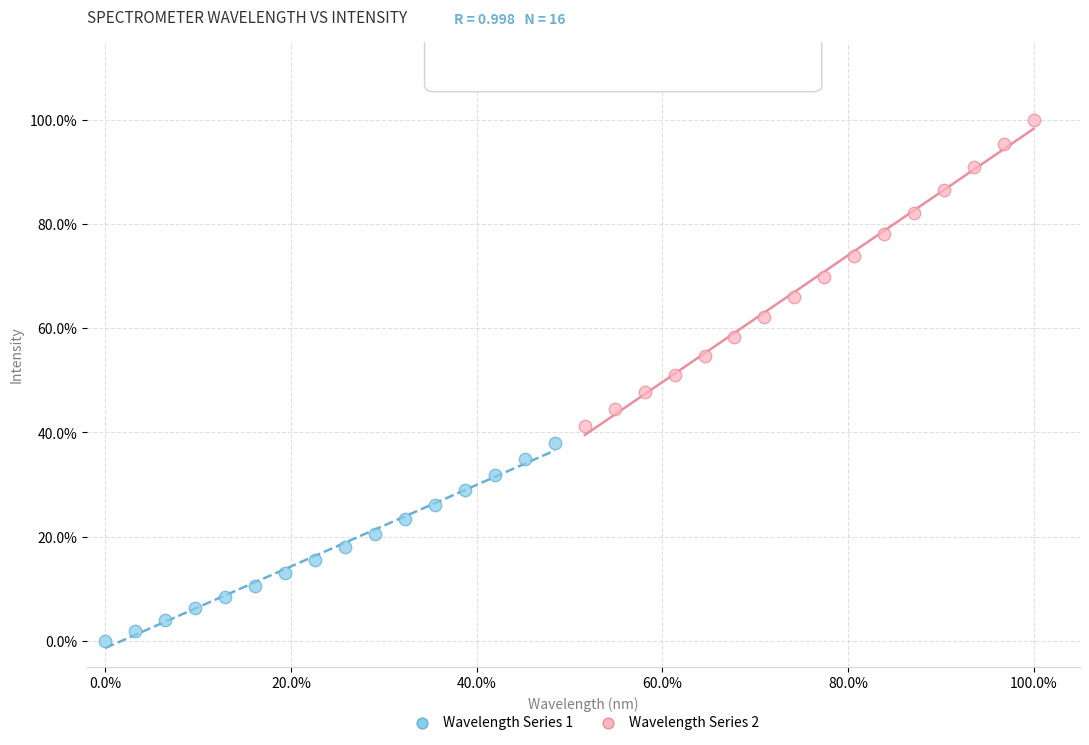

Which series contains the highest Y value?

Wavelength Series 2